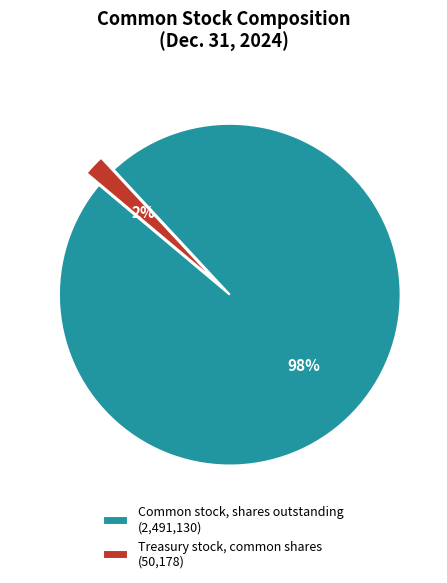

Between Treasury stock, common shares and Common stock, shares outstanding, which is larger?

Common stock, shares outstanding